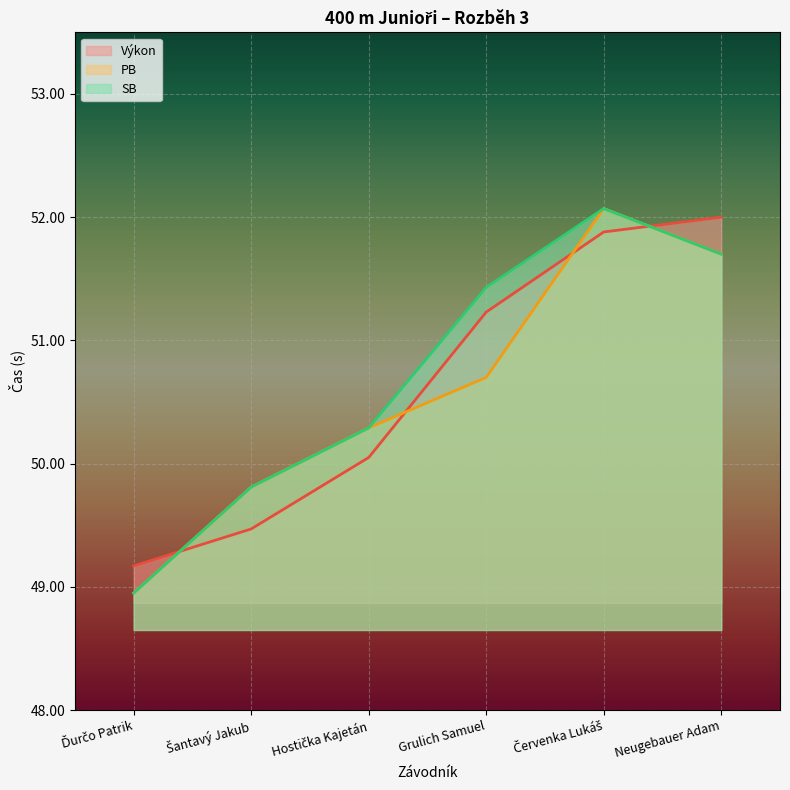

What position from the left is Neugebauer Adam?

6